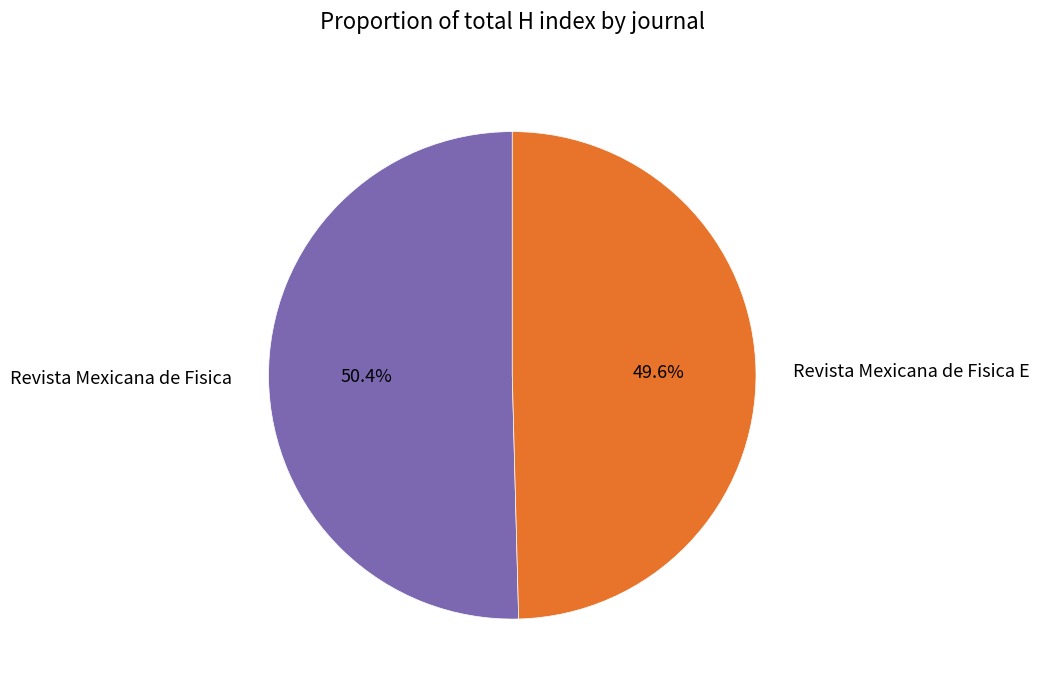

Is there any slice that represents more than half of the pie?

Yes